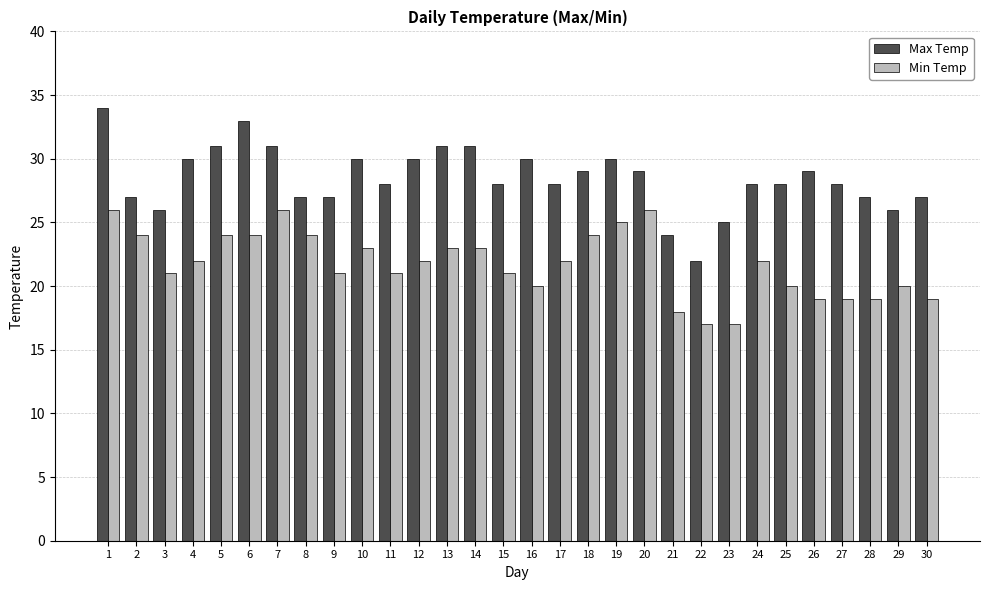

How many data points does each series have?

30